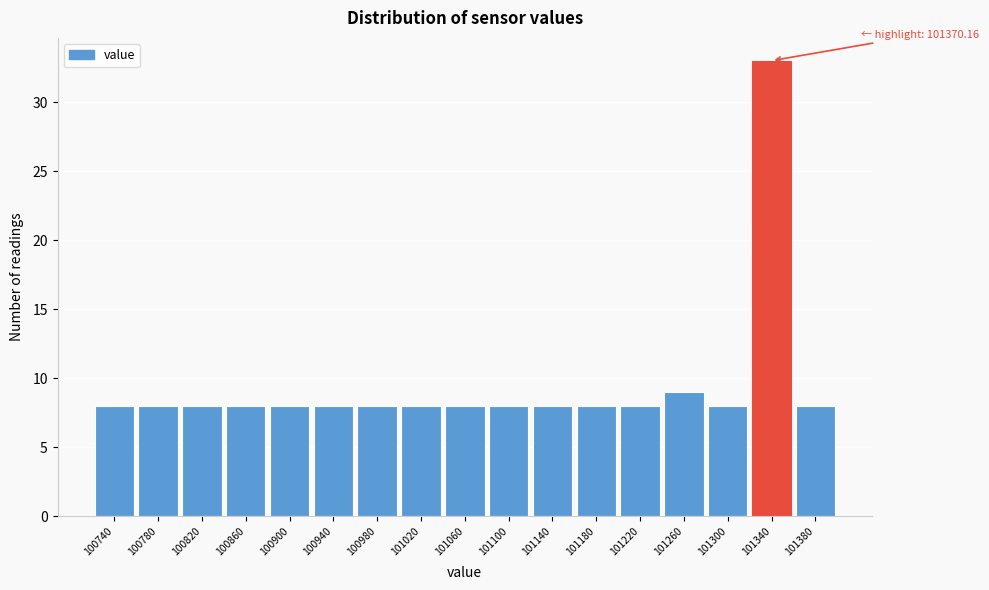

Reading left to right, transcribe all the data shown in this chart.

100740=8	100780=8	100820=8	100860=8	100900=8	100940=8	100980=8	101020=8	101060=8	101100=8	101140=8	101180=8	101220=8	101260=9	101300=8	101340=33	101380=8